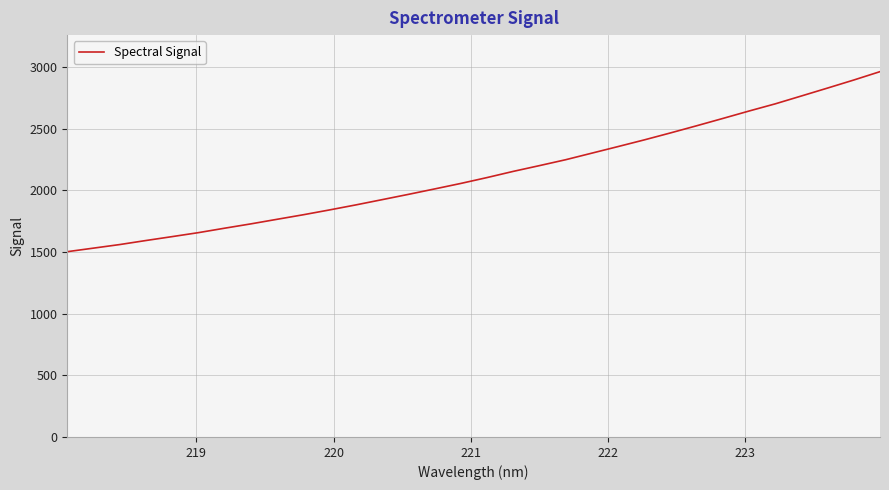

What is the difference between the maximum and minimum values?

1460.6